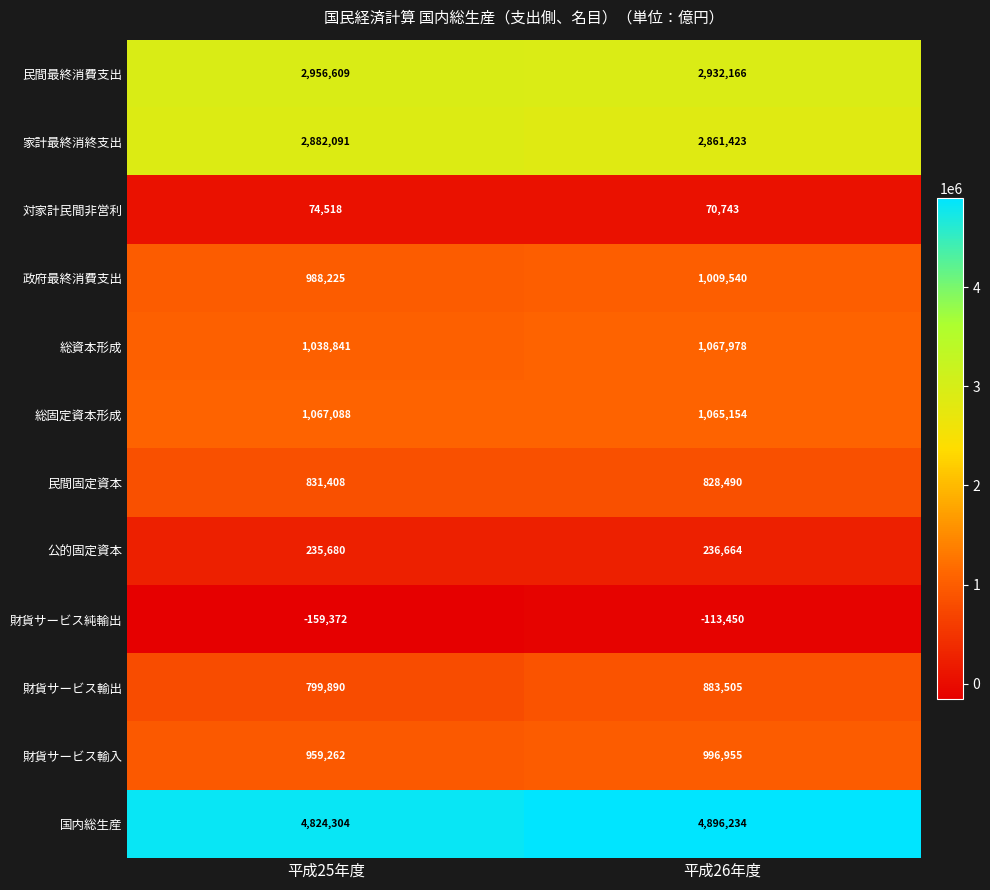

At which label is 対家計民間非営利 closest to 72630?

平成26年度